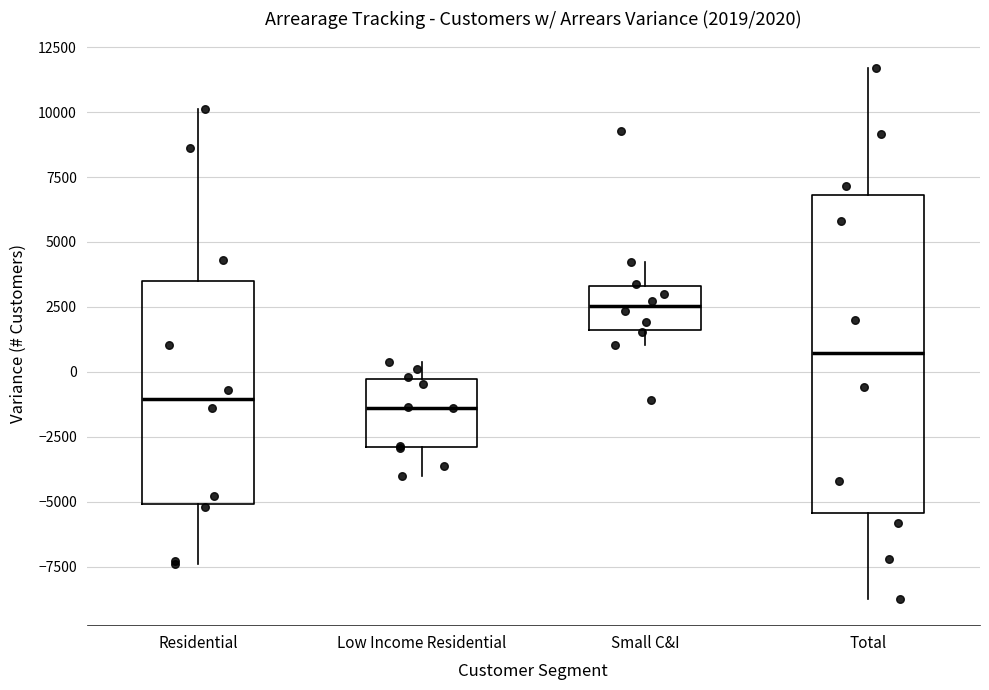

Which box has the highest median line?

Small C&I